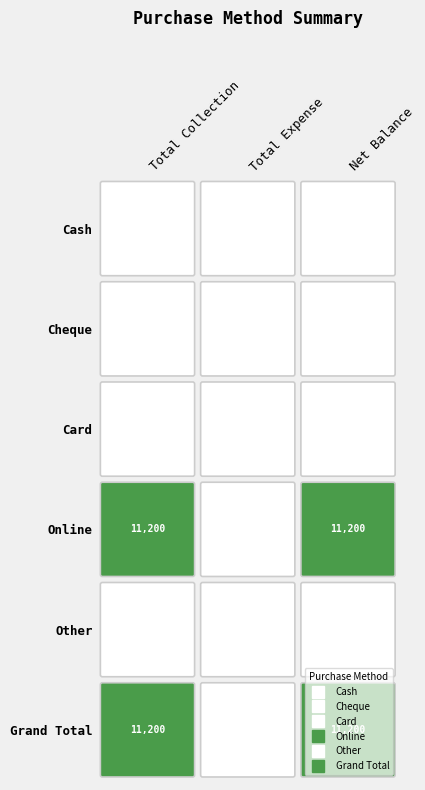

At how many categories does at least one series exceed 4950?

2